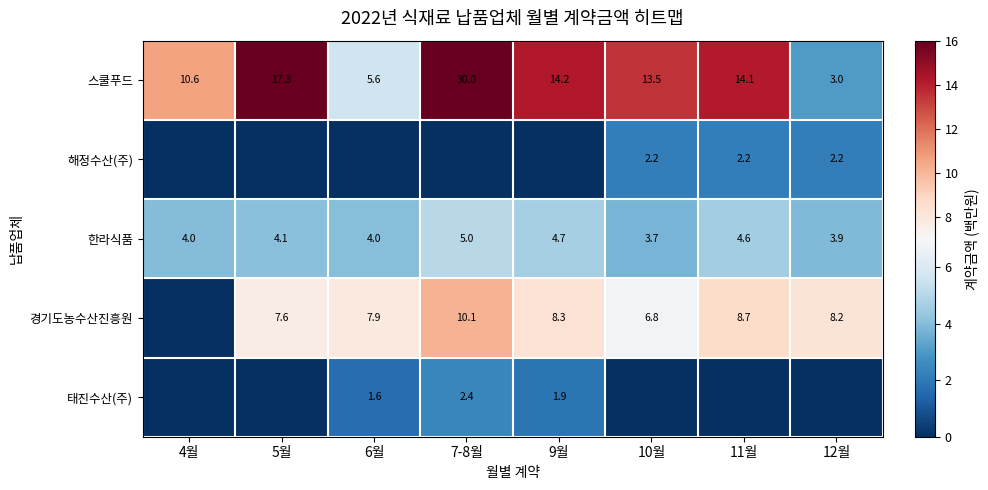

What is the total value across all series at 12월?

17.4